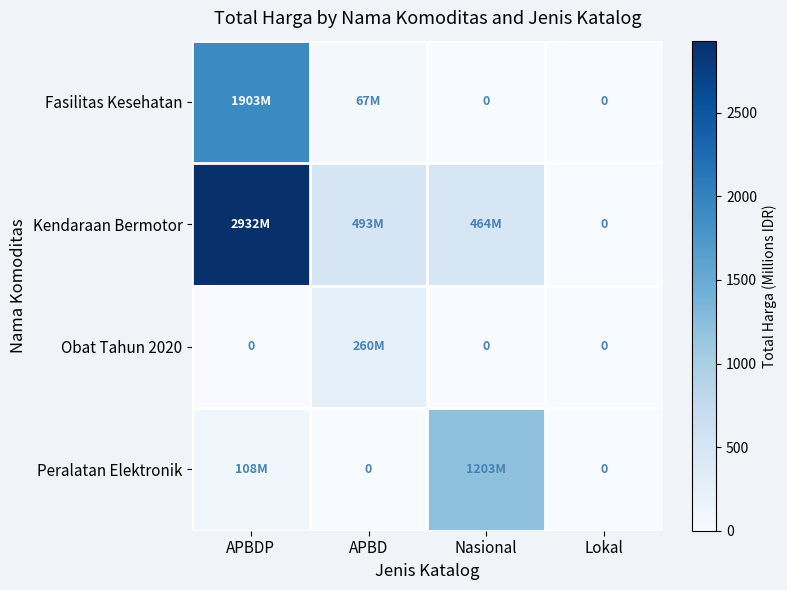

List the series in order of their overall mean, lowest first.

Obat Tahun 2020, Peralatan Elektronik, Fasilitas Kesehatan, Kendaraan Bermotor